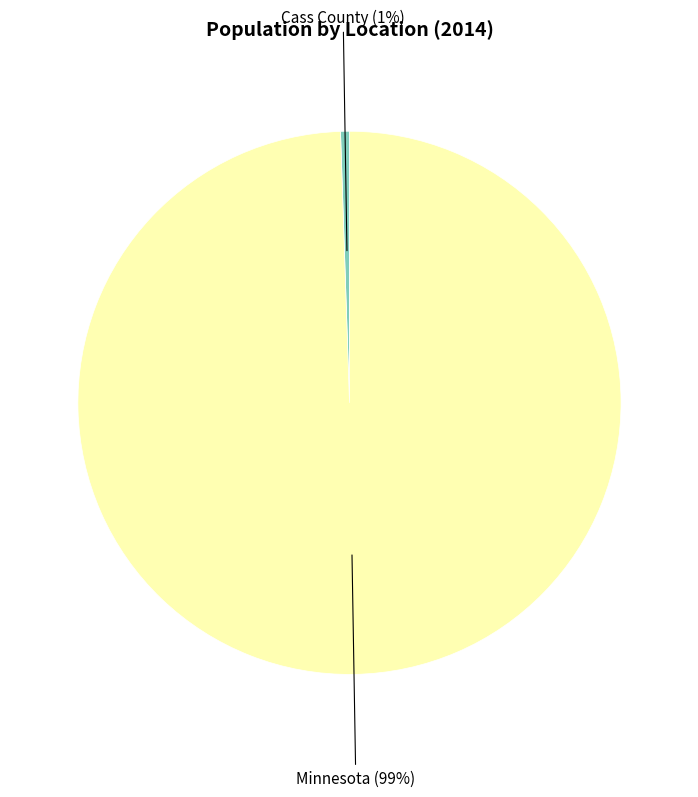

Which category accounts for the majority?

Minnesota